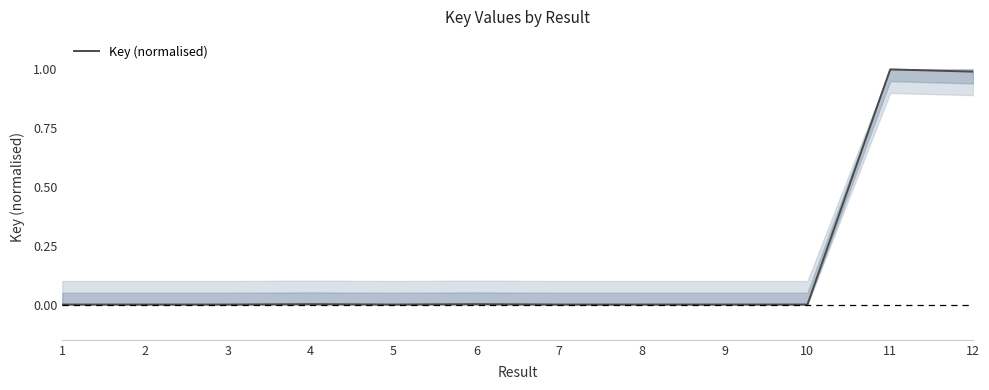

Is it true that the value at 2 is 0.0?

True